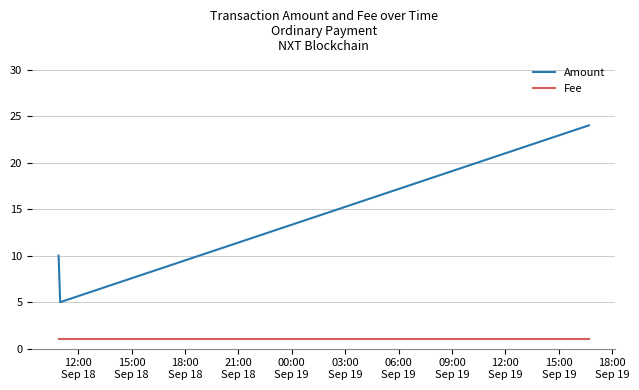

True or false: Fee has a value of 1 at 12:00
Sep 18.

True